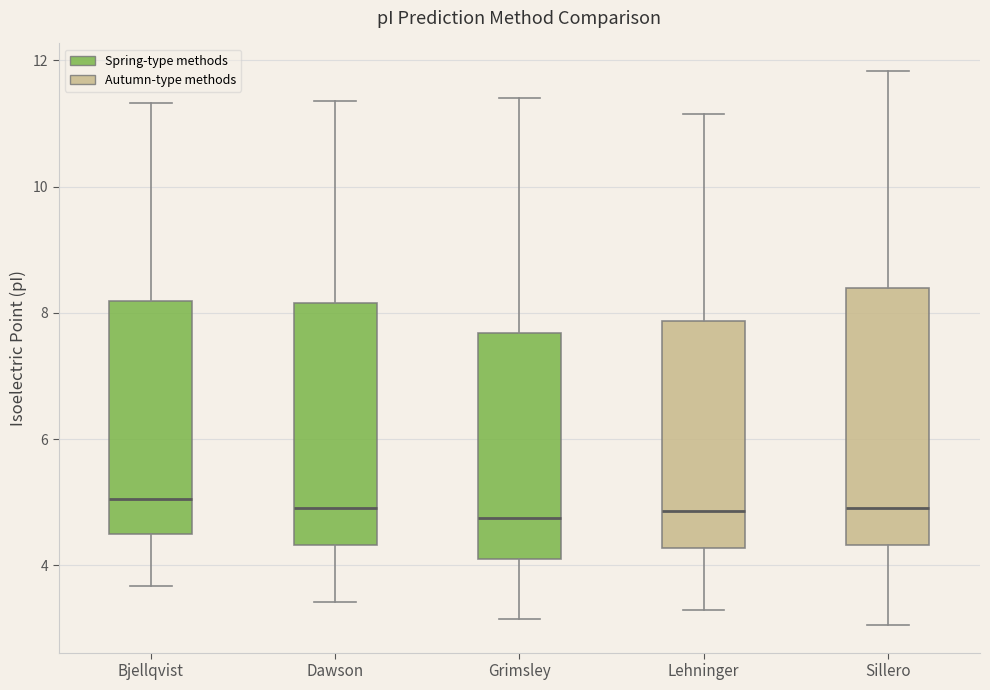

Where does the upper whisker of the box for Sillero end on the y-axis? The values are not printed on the chart, so give them approximately, as read against the axis.

11.8